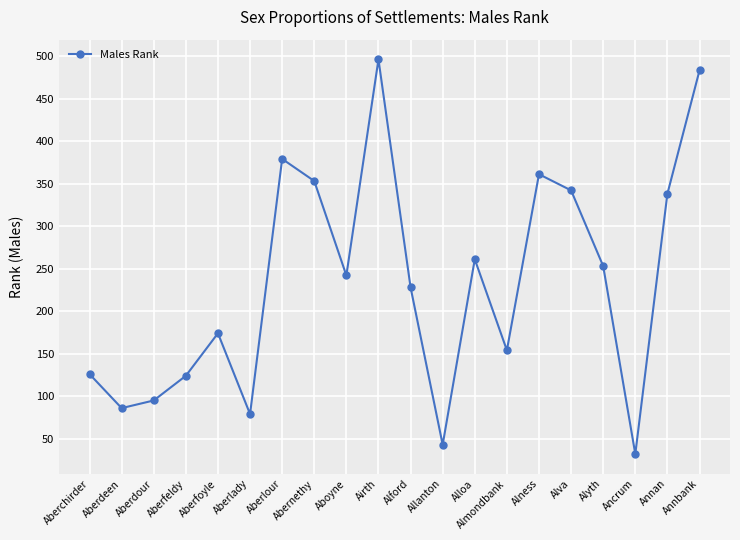

What is the label of the 17th point from the left?

Alyth